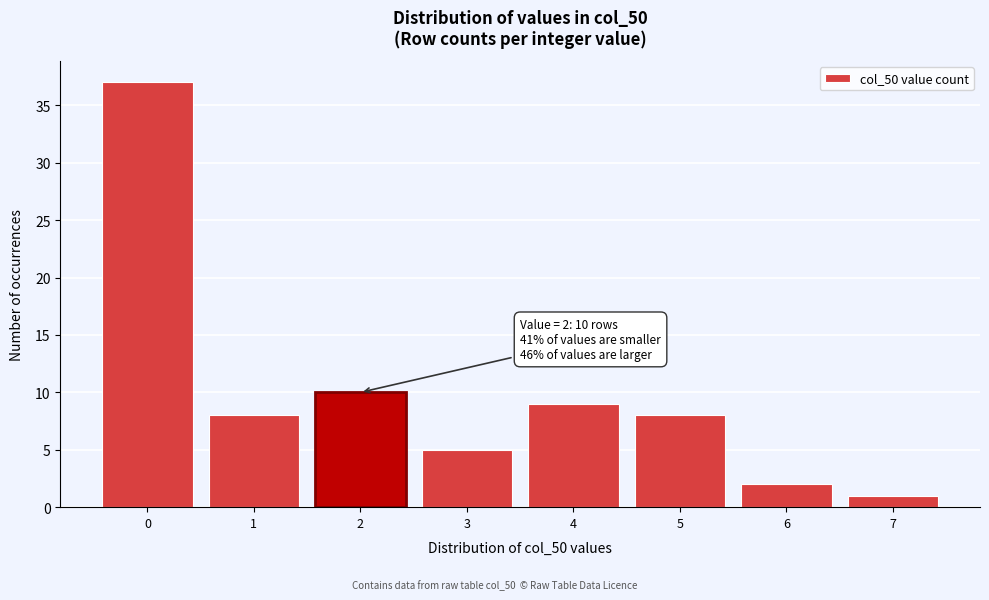

Reading right to left, transcribe all the data shown in this chart.

1	2	8	9	5	10	8	37